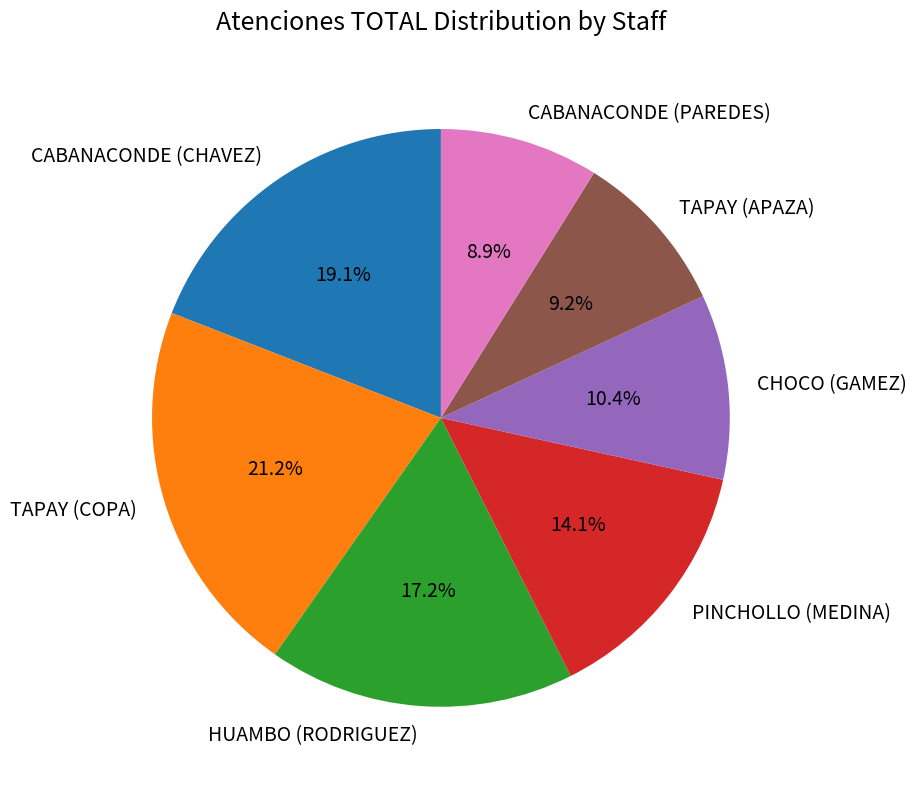

Does HUAMBO (RODRIGUEZ) represent more than half of the total?

No